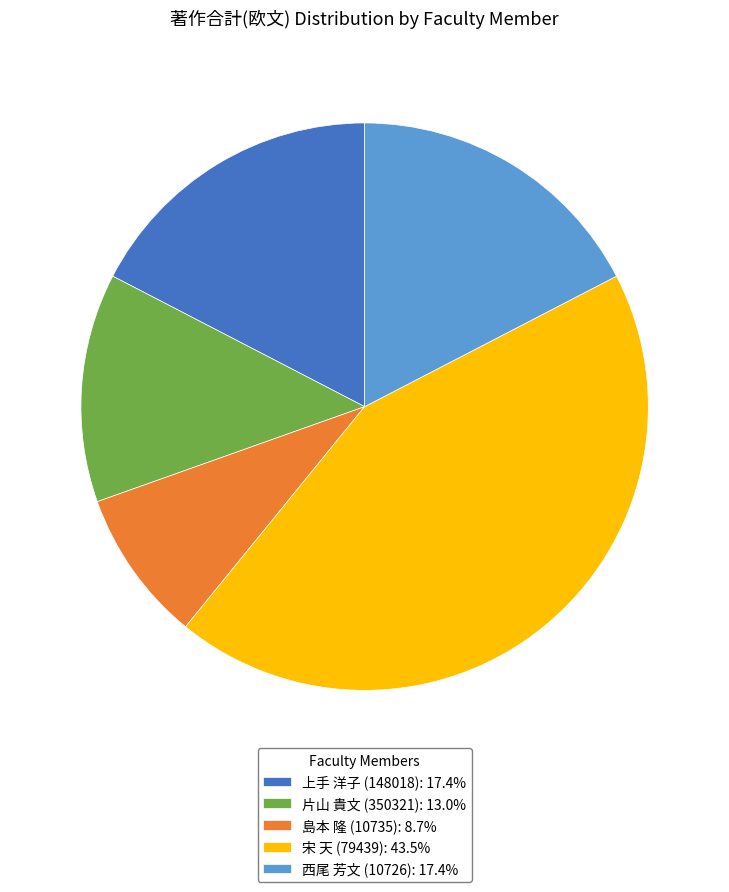

Is there any slice that represents more than half of the pie?

No